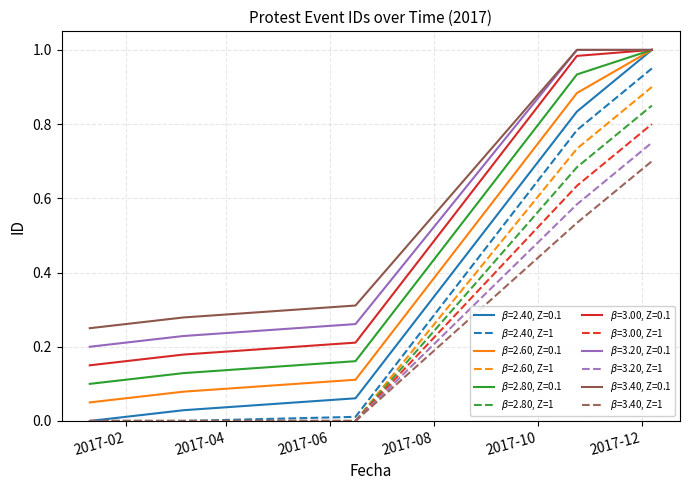

What is the label of the 4th point from the right?

2017-03-07